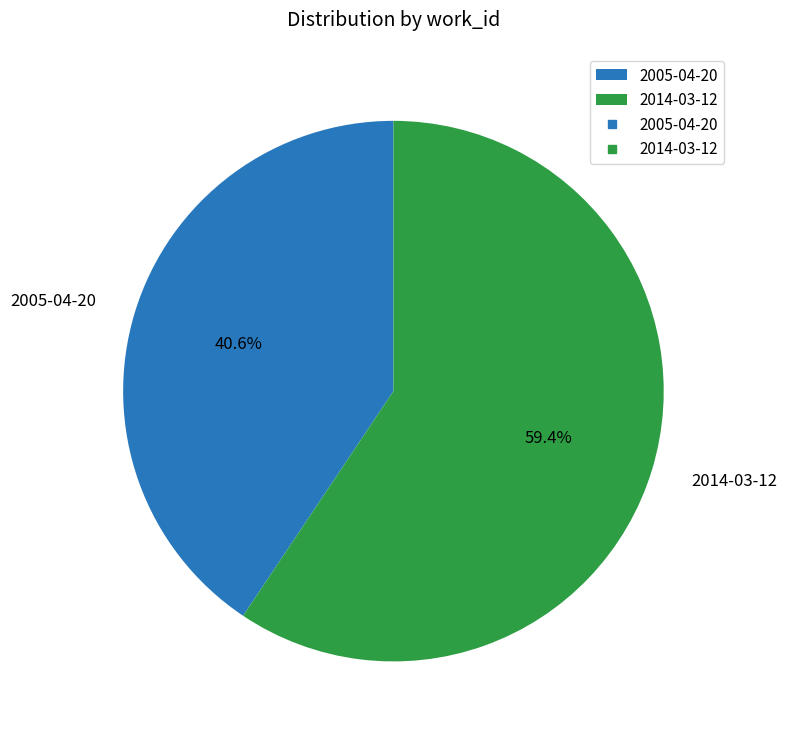

To the nearest percent, what is the difference between the largest and smallest slice percentages?

19%